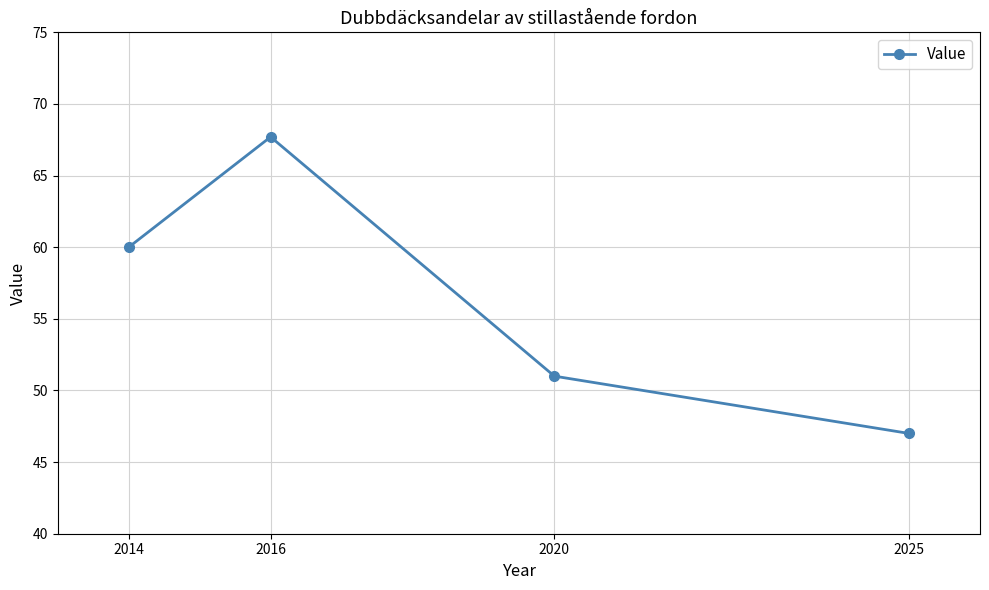

At which category does the chart reach its minimum across all series?

2025